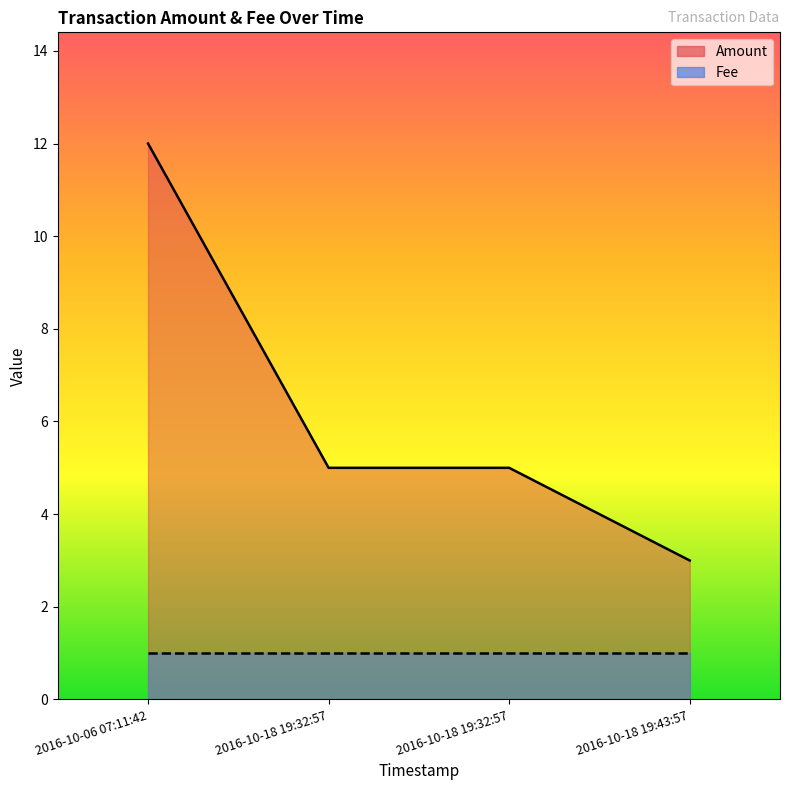

List the labels in order of value, largest first.

2016-10-06 07:11:42, 2016-10-18 19:32:57, 2016-10-18 19:32:57, 2016-10-18 19:43:57